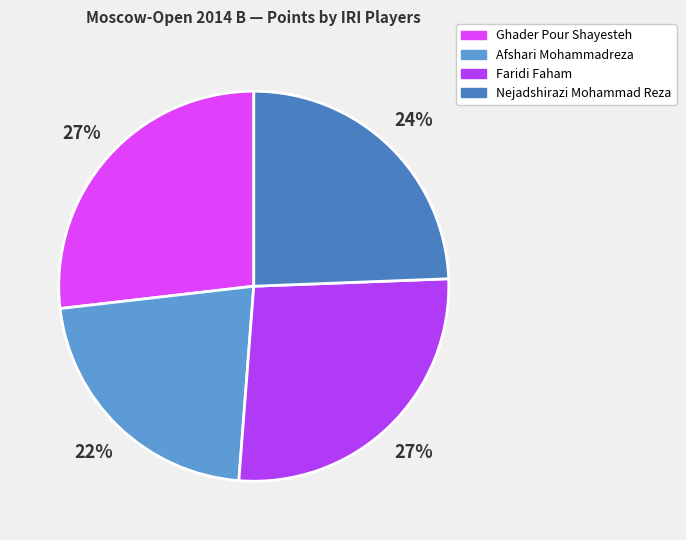

Is there a majority slice in this chart?

No